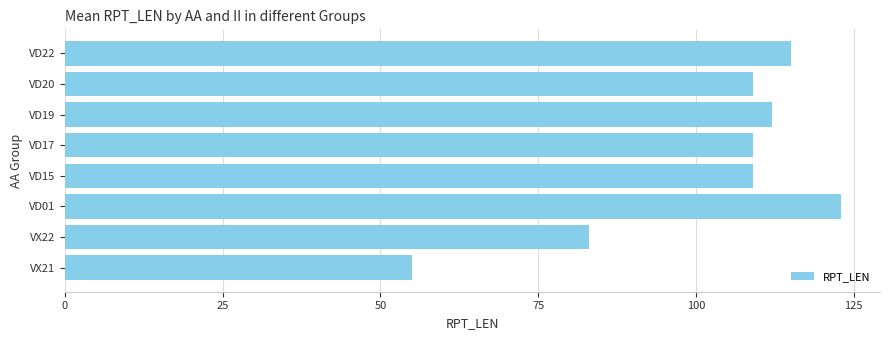

What is the change in value from VD01 to VD22?

-8